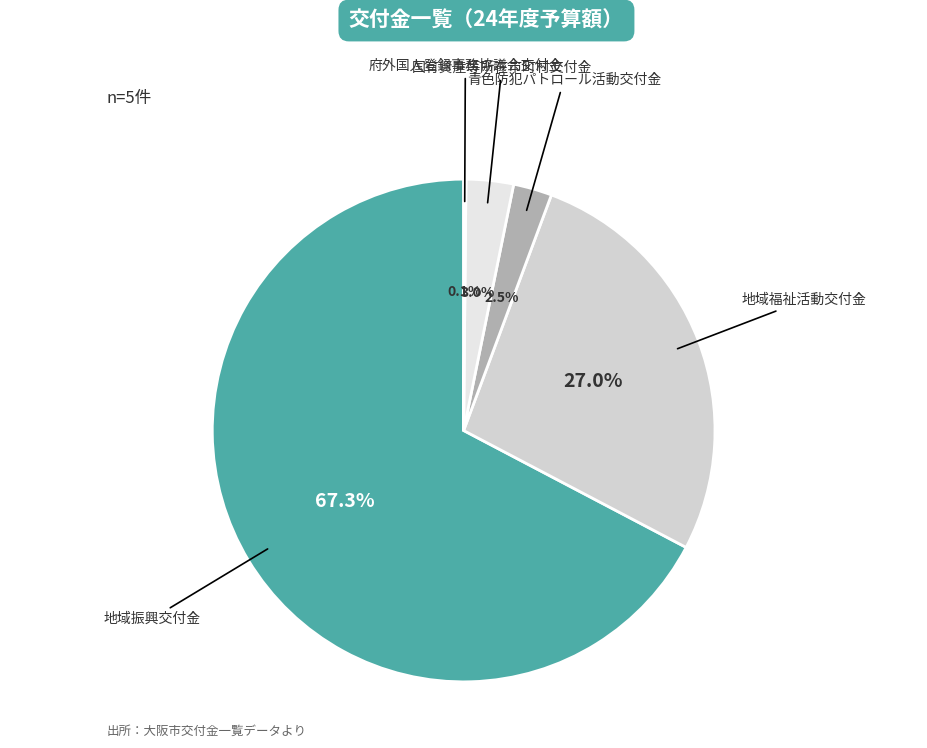

What is the largest slice in the pie chart?

地域振興交付金